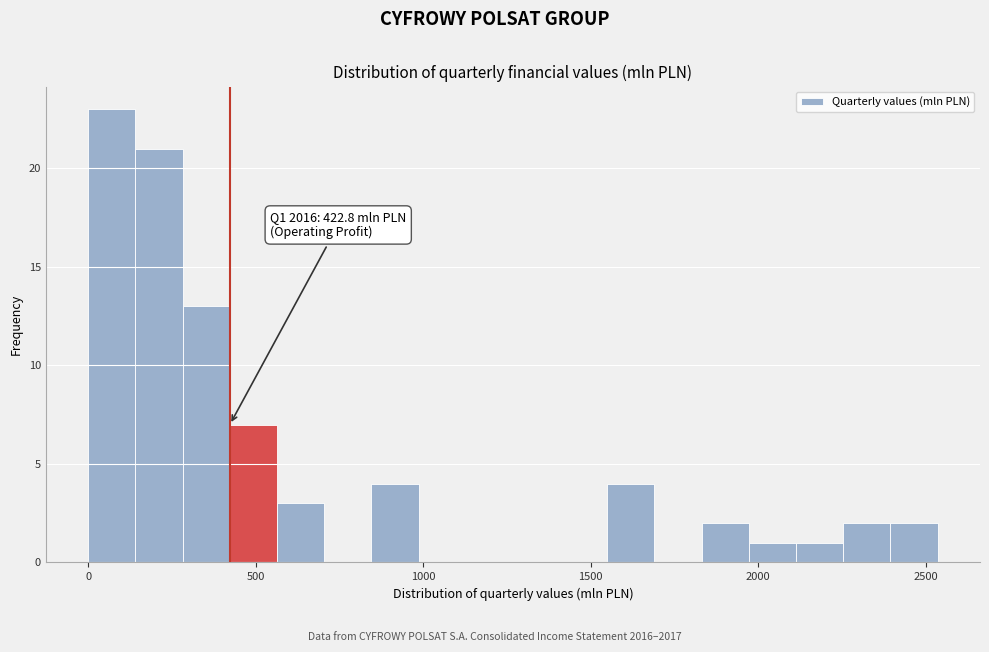

Read against the x-axis, roughly where is the centre of the tallest bar?

50